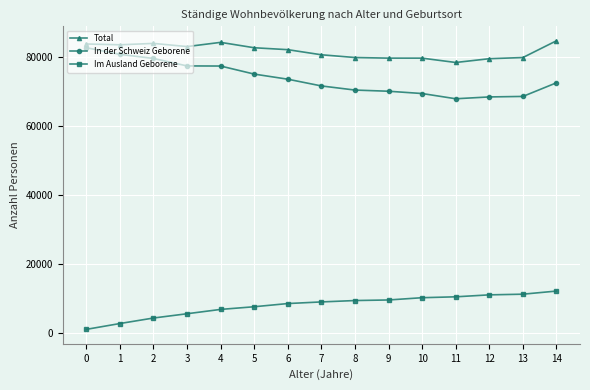

What is the difference between the highest and lowest values at 3?

77375